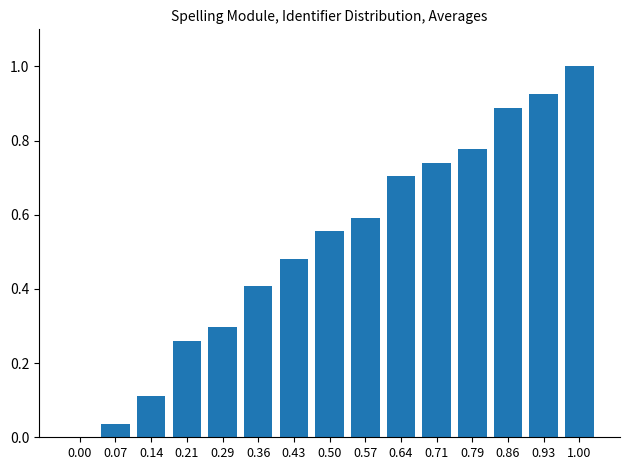

How many values exceed 0?

14